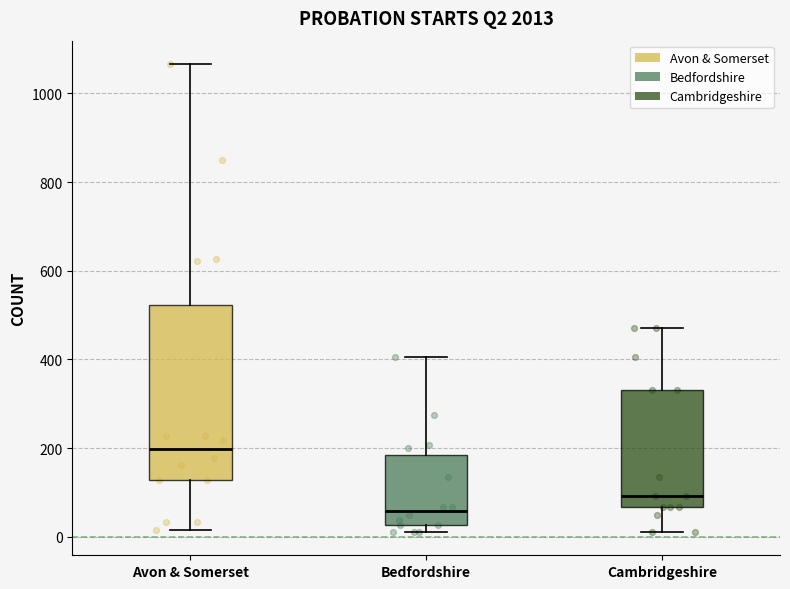

Where does the upper whisker of the box for Cambridgeshire end on the y-axis? The values are not printed on the chart, so give them approximately, as read against the axis.

480